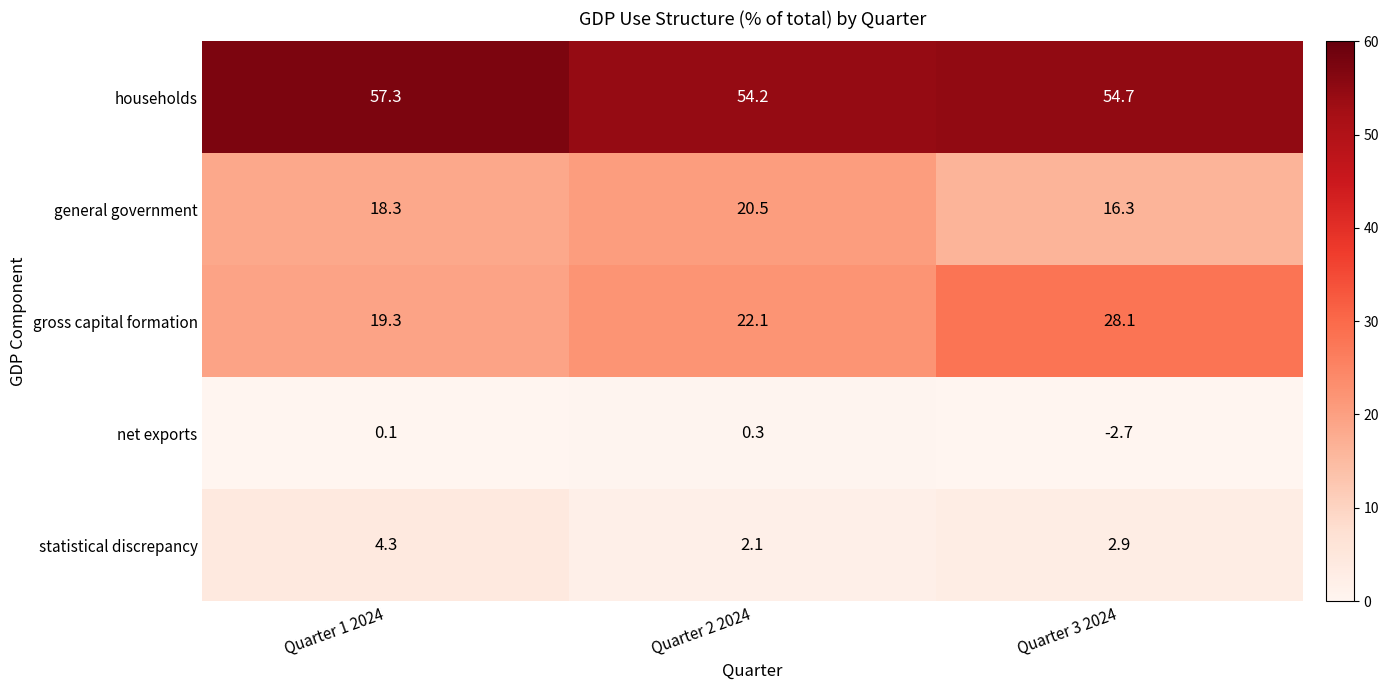

What is the difference between the highest and lowest values at Quarter 2 2024?

53.9